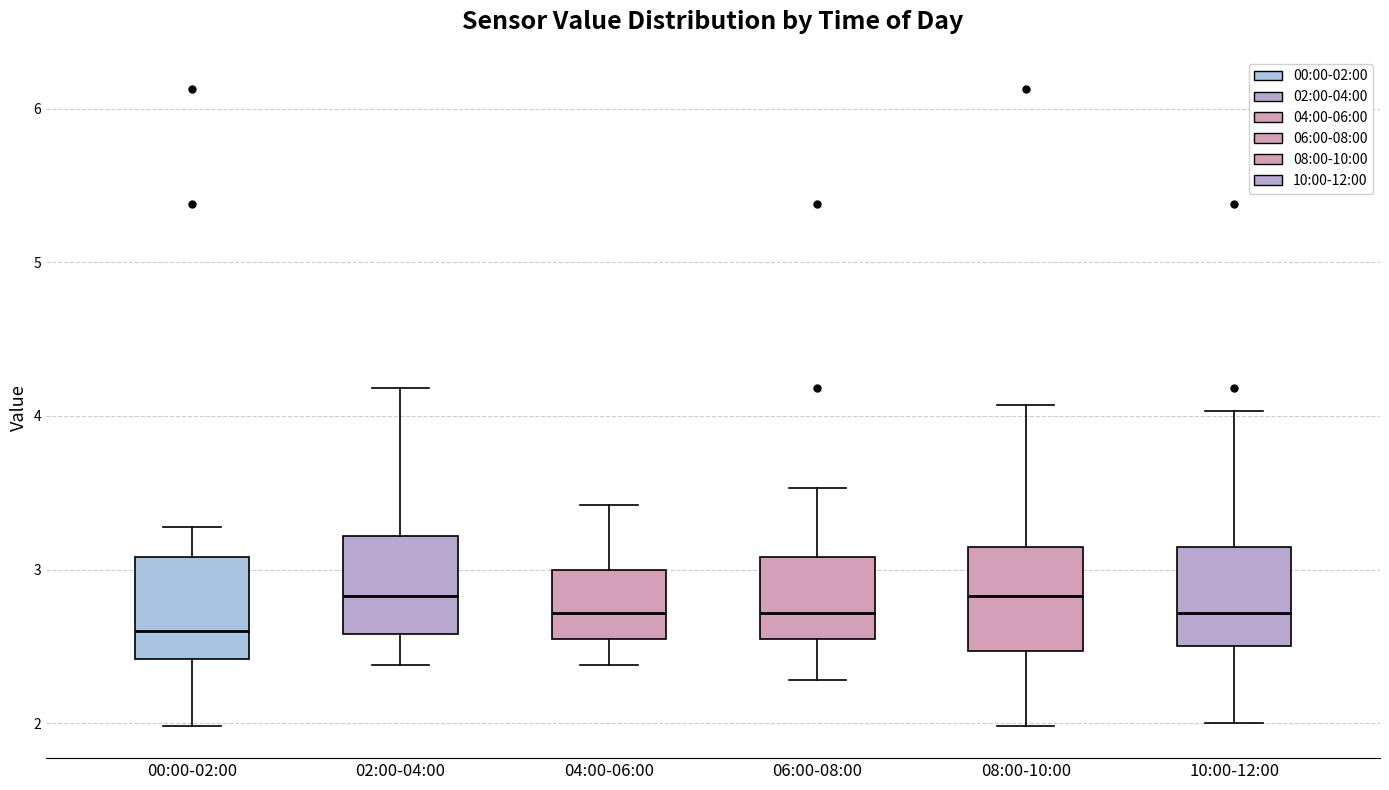

Where does the upper whisker of the box for 08:00-10:00 end on the y-axis? The values are not printed on the chart, so give them approximately, as read against the axis.

4.1